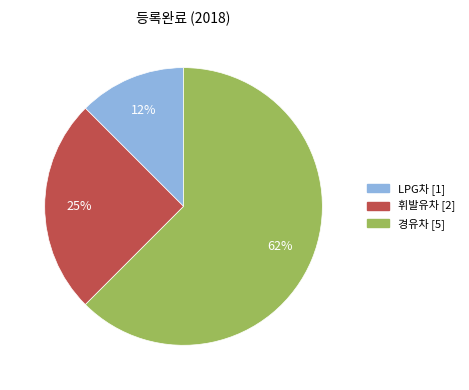

Rank the categories by value from highest to lowest.

경유차, 휘발유차, LPG차